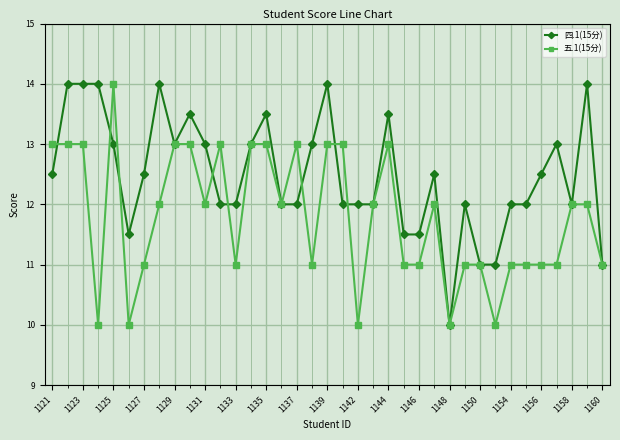

How many values in the 五.1(15分) series are below 12?

17